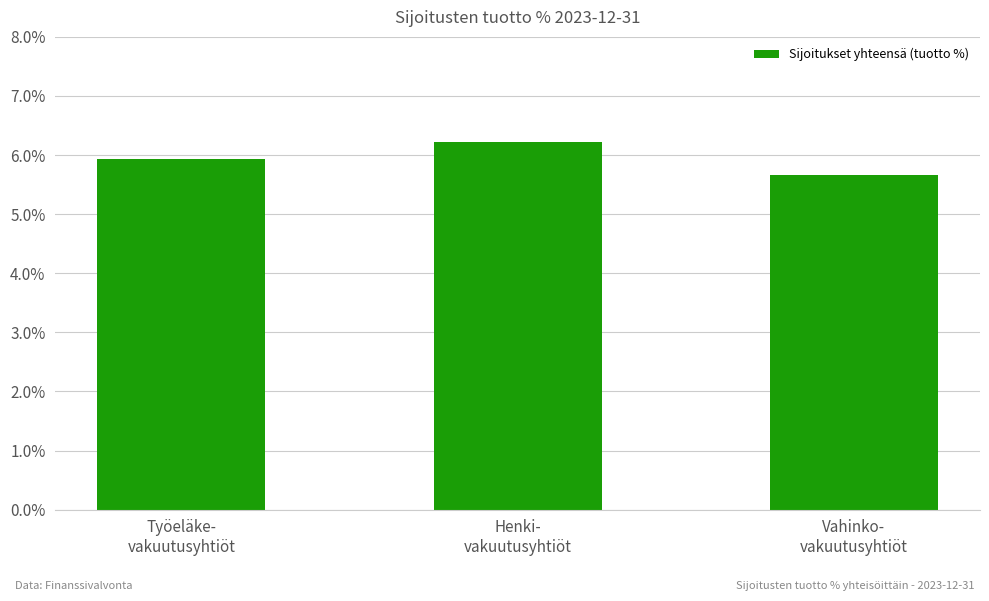

What is the label of the 1st bar from the right?

Vahinko-
vakuutusyhtiöt